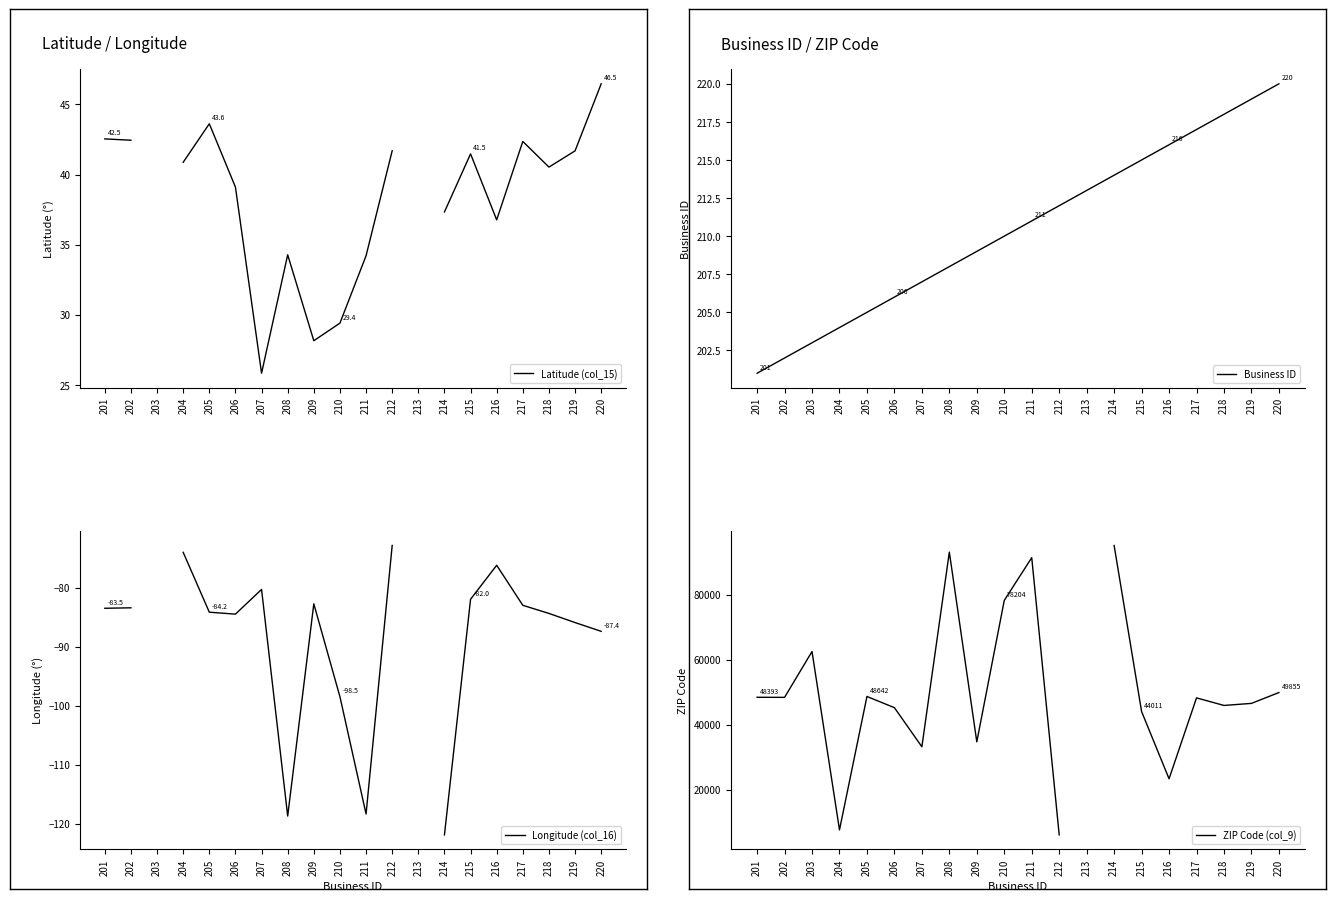

Does the chart have visible grid lines?

No